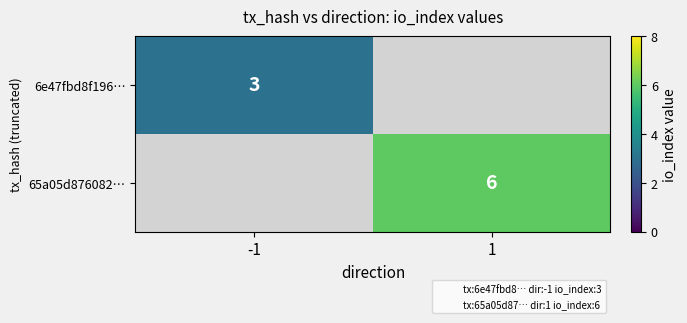

Is it true that 6e47fbd8f196… equals 4 at -1?

False